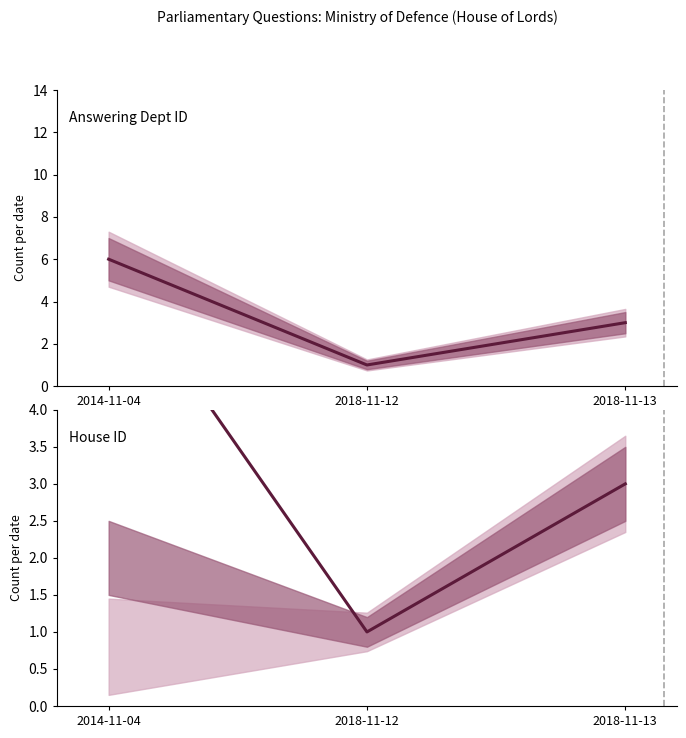

How many series are shown in this chart?

2